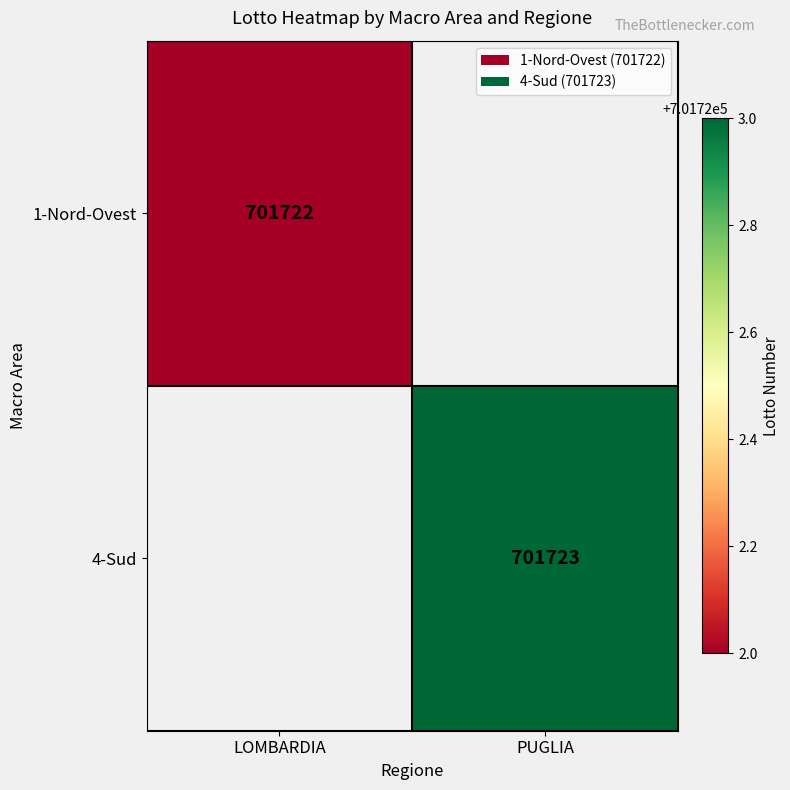

The value of 4-Sud at PUGLIA is 701723. True or false?

True